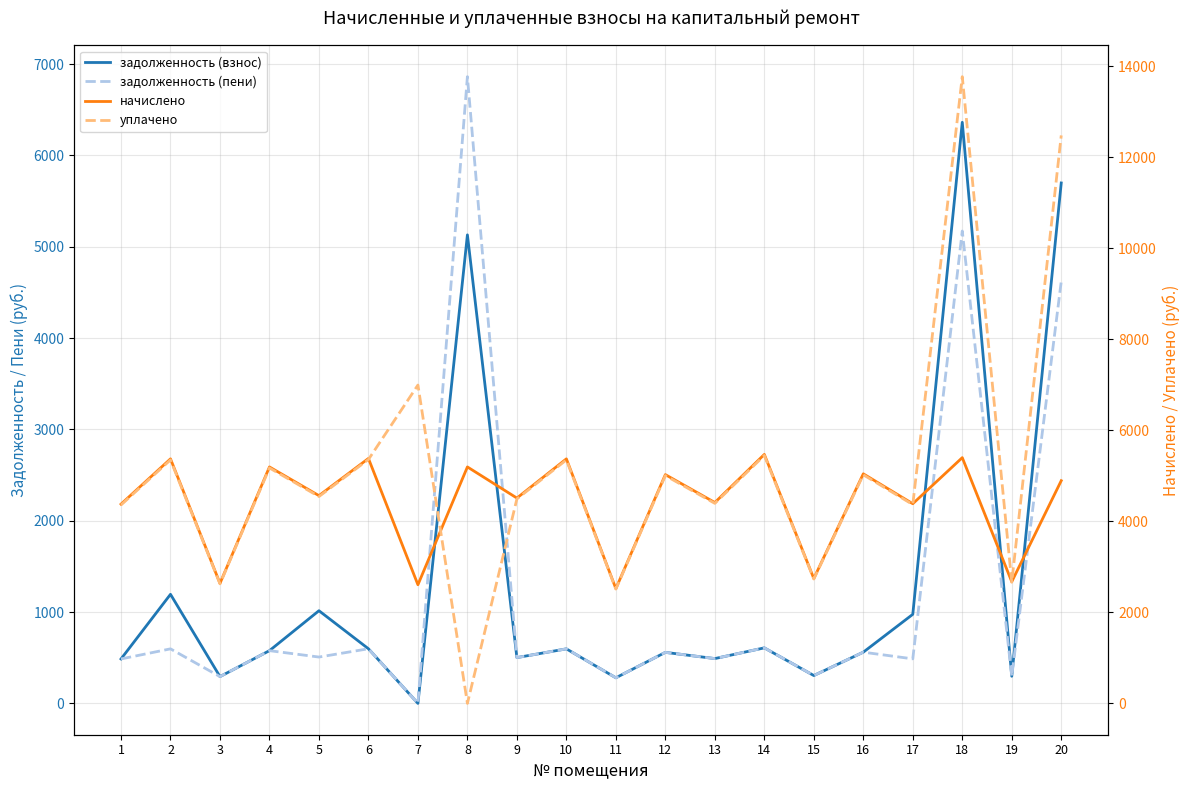

How many series are shown in this chart?

4